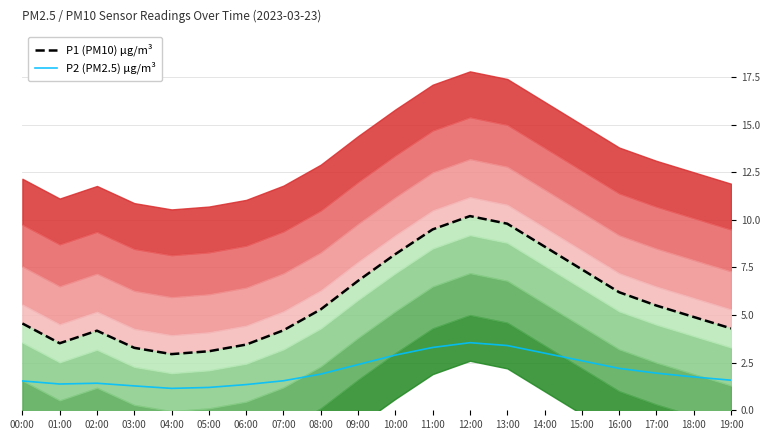

Rank the series by their maximum value, from highest to lowest.

P1 (PM10) μg/m³, P2 (PM2.5) μg/m³